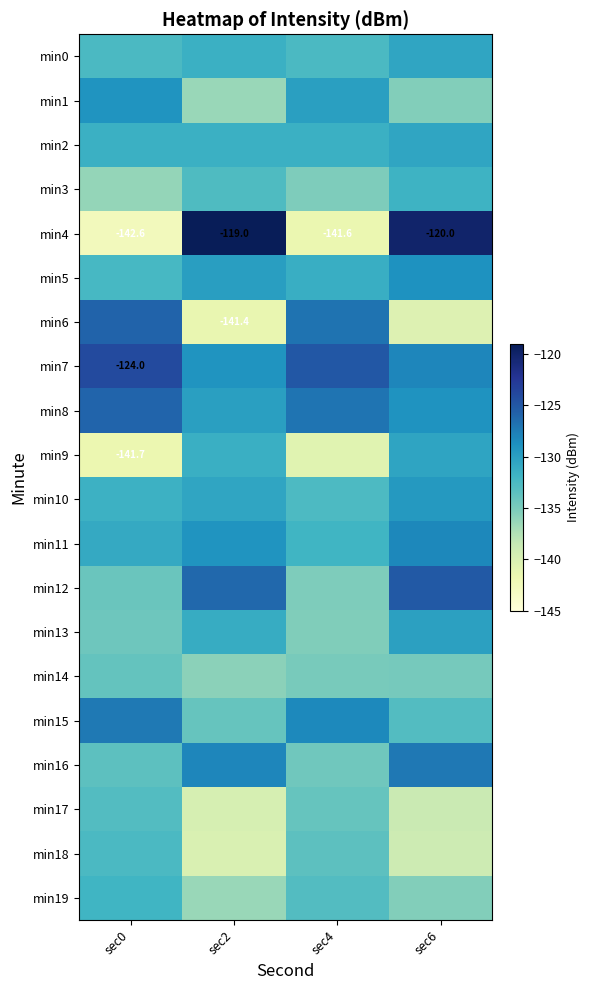

Which series has the largest total across all categories?

min7